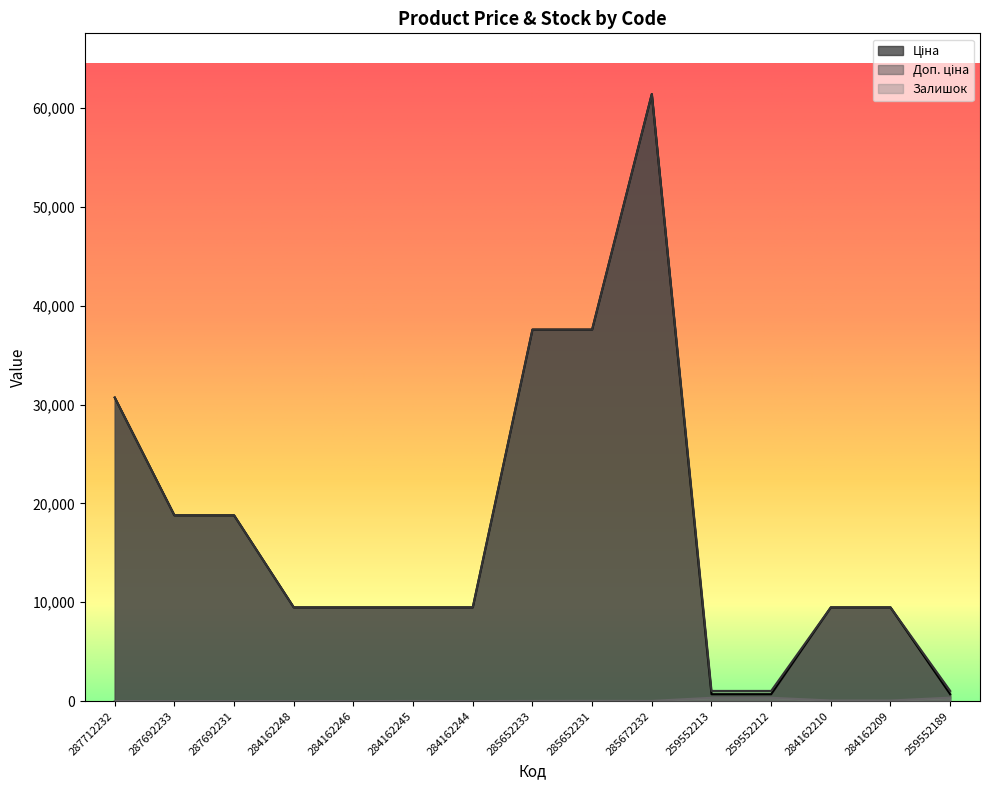

How many values in Залишок are above zero?

9